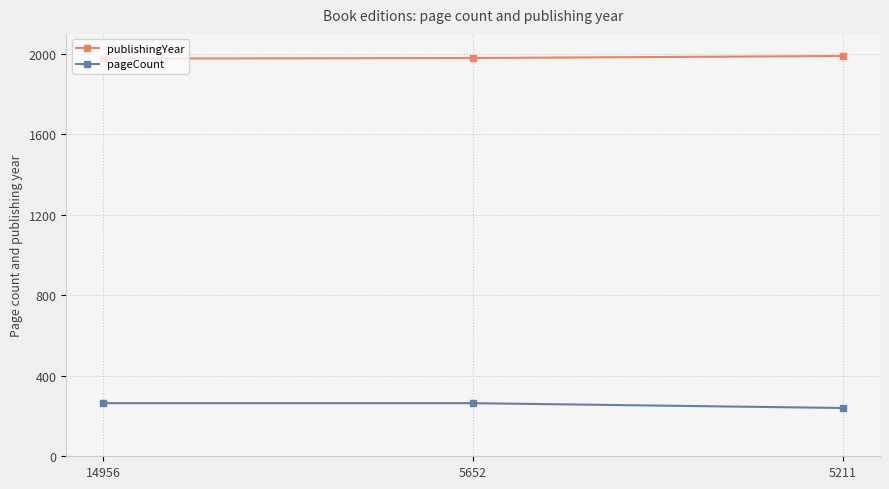

What is the spread (max minus min) of values at 14956?

1713